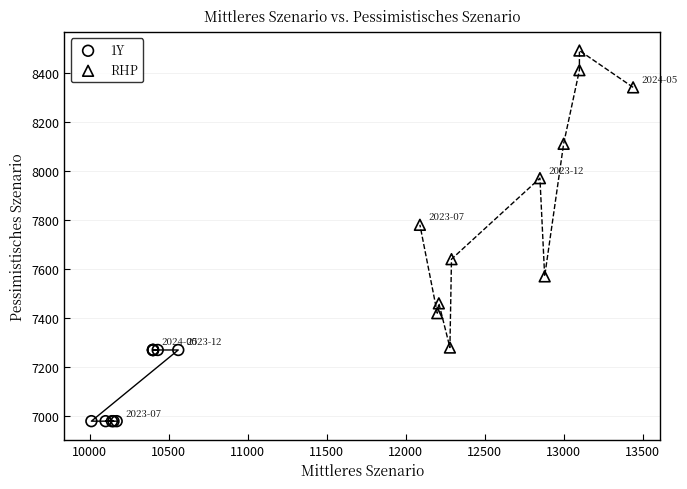

Which series has the largest Y range (max minus min)?

RHP